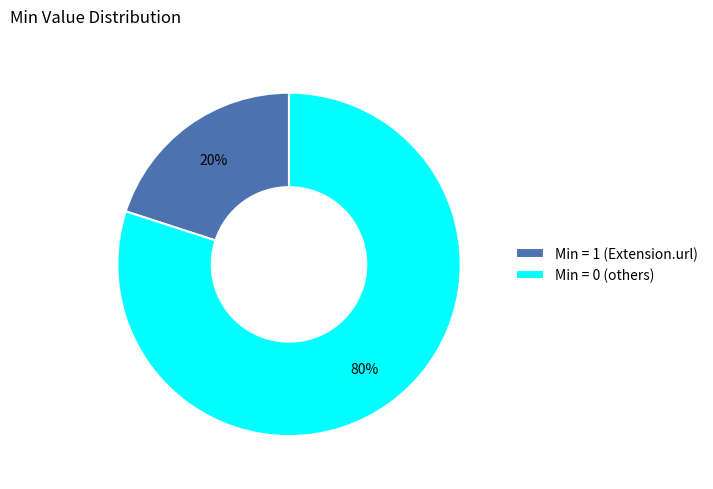

What is the ratio of the value at Min = 0 (others) to the value at Min = 1 (Extension.url)?

4.0